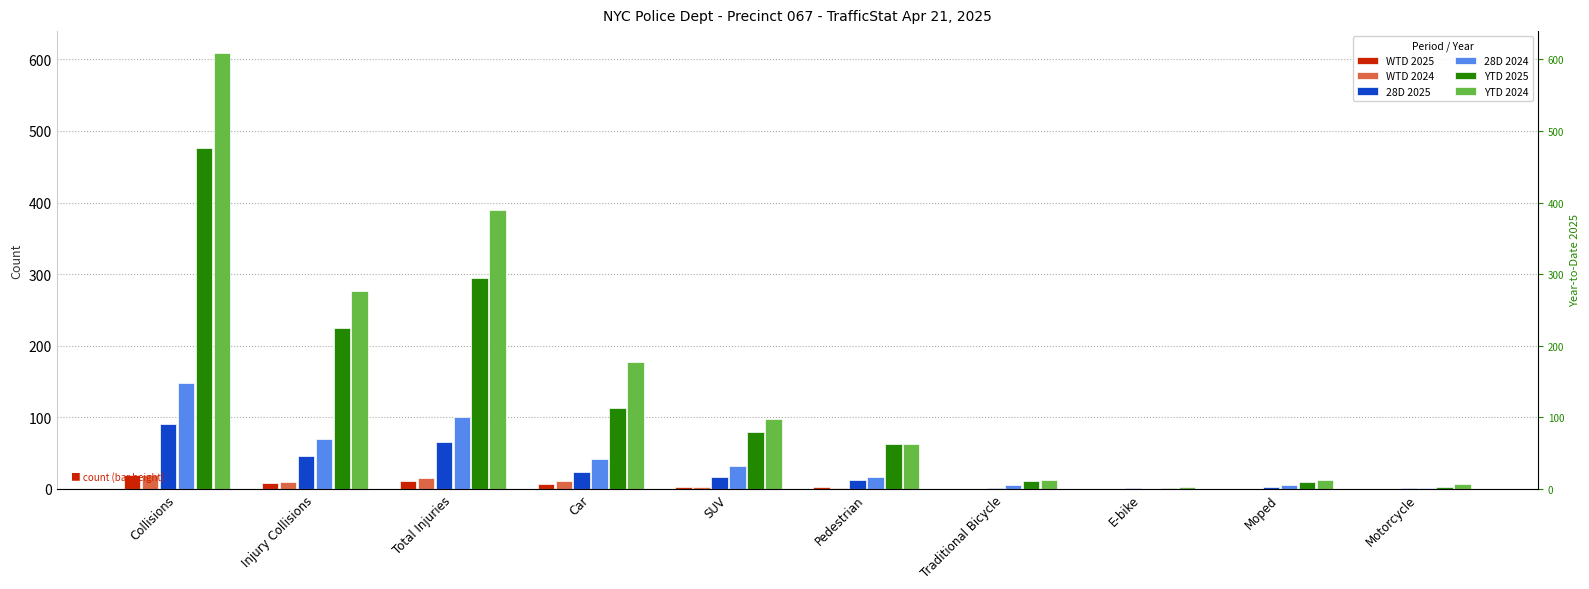

Where does the YTD 2024 series first go above 98?

Collisions